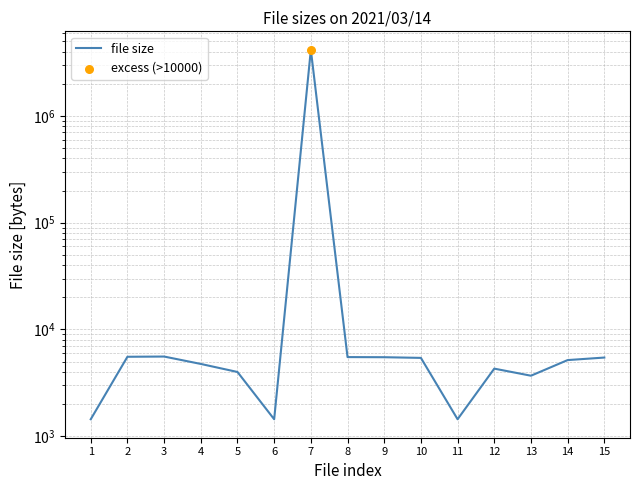

Which has a higher value, 3 or 9?

3